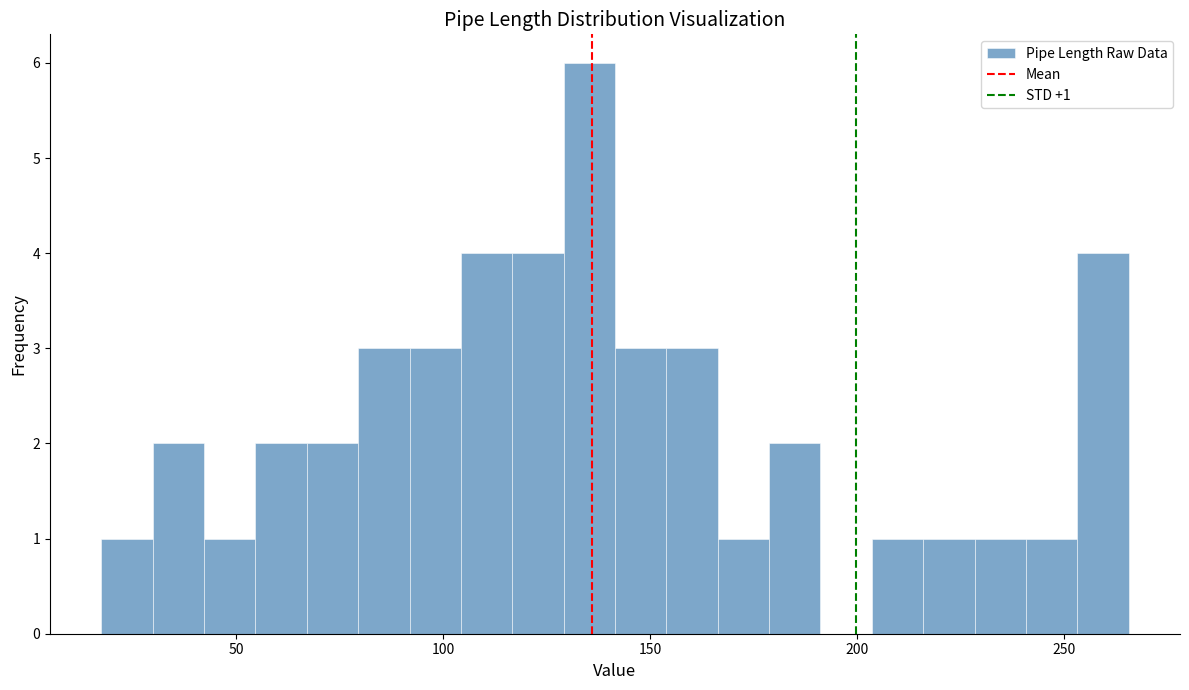

Around what value on the x-axis is the tallest bar? Give the approximate position of its centre, as read against the axis.

135